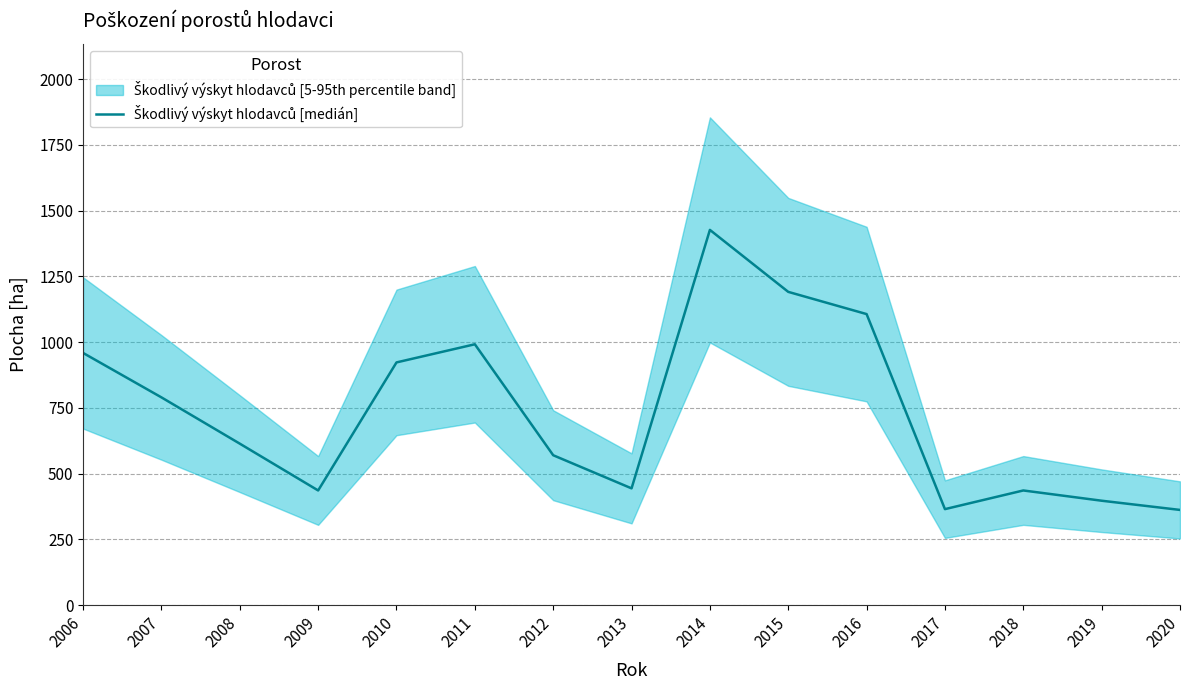

At which category does the chart reach its peak across all series?

2014